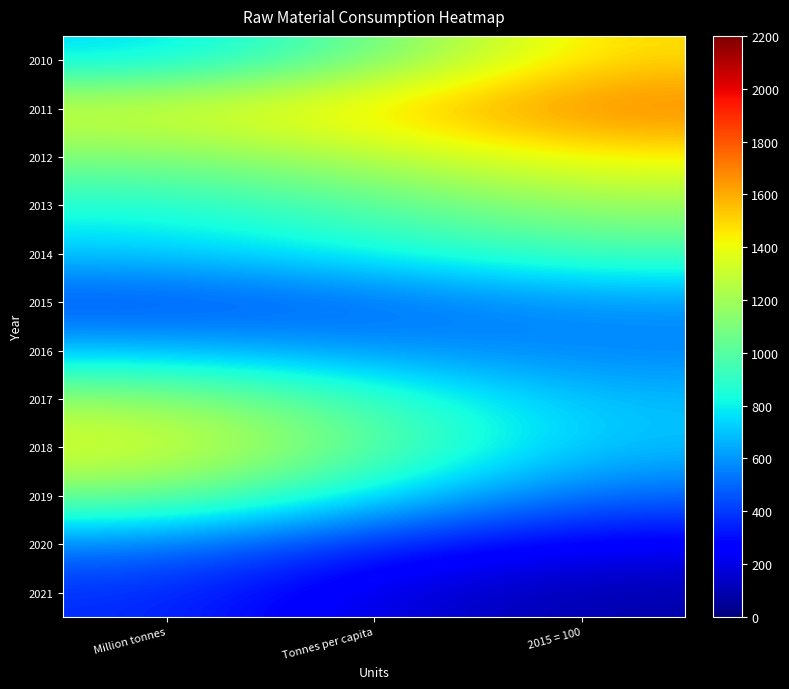

Reading left to right, transcribe all the data shown in this chart.

2010: Million tonnes=737.6	Tonnes per capita=1046.9	2015 = 100=1494.3
2011: Million tonnes=1356.5	Tonnes per capita=1508.2	2015 = 100=1721.6
2012: Million tonnes=1107.5	Tonnes per capita=1253.0	2015 = 100=1442.3
2013: Million tonnes=848.9	Tonnes per capita=999.3	2015 = 100=1186.5
2014: Million tonnes=712.4	Tonnes per capita=817.3	2015 = 100=950.0
2015: Million tonnes=431.7	Tonnes per capita=491.9	2015 = 100=598.4
2016: Million tonnes=672.5	Tonnes per capita=589.9	2015 = 100=552.8
2017: Million tonnes=1180.4	Tonnes per capita=925.4	2015 = 100=682.7
2018: Million tonnes=1380.2	Tonnes per capita=1036.0	2015 = 100=690.8
2019: Million tonnes=1081.9	Tonnes per capita=777.0	2015 = 100=497.2
2020: Million tonnes=546.9	Tonnes per capita=350.2	2015 = 100=237.1
2021: Million tonnes=375.9	Tonnes per capita=189.4	2015 = 100=86.5